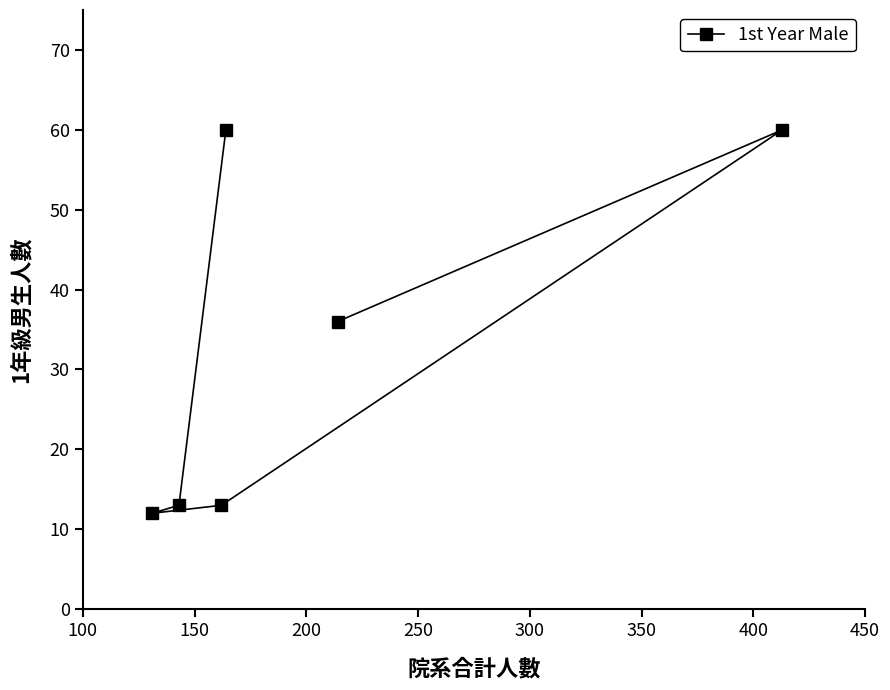

What is the difference between the maximum and minimum values?

48